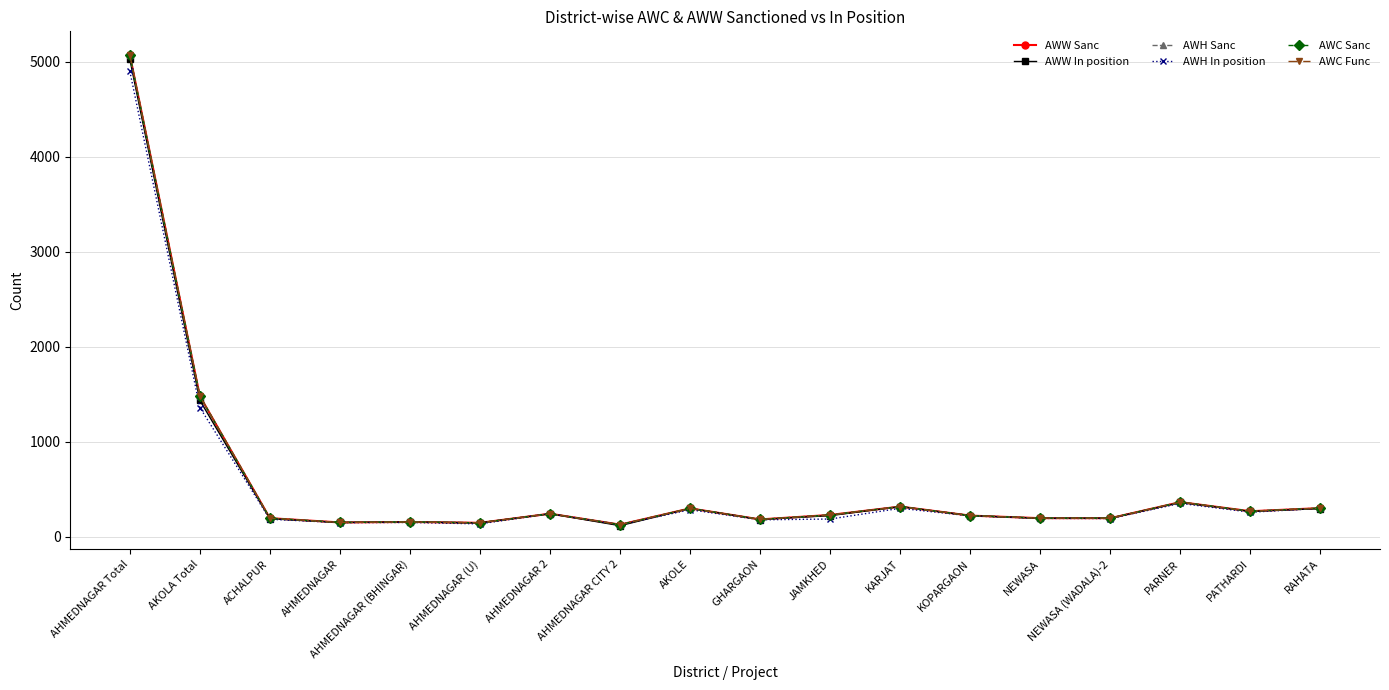

In AWH In position, how many points are lower than both neighbors (excluding endpoints)?

6